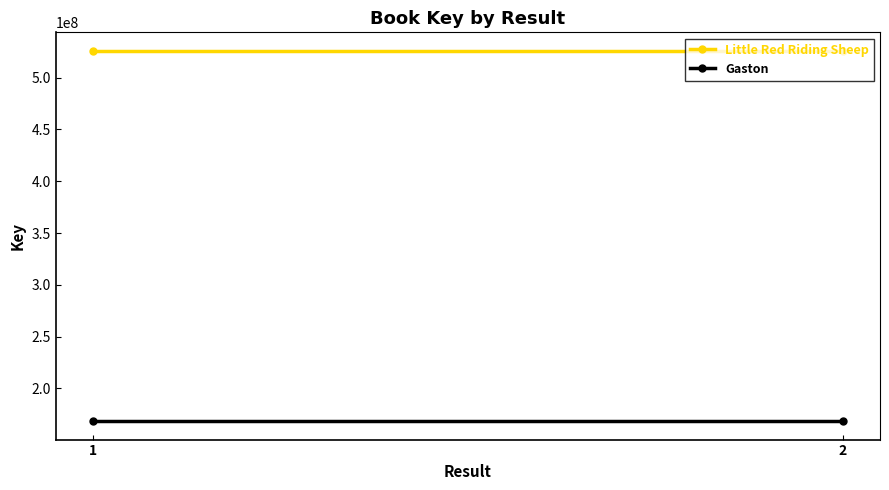

Where is Little Red Riding Sheep nearest to the value 525938552?

1